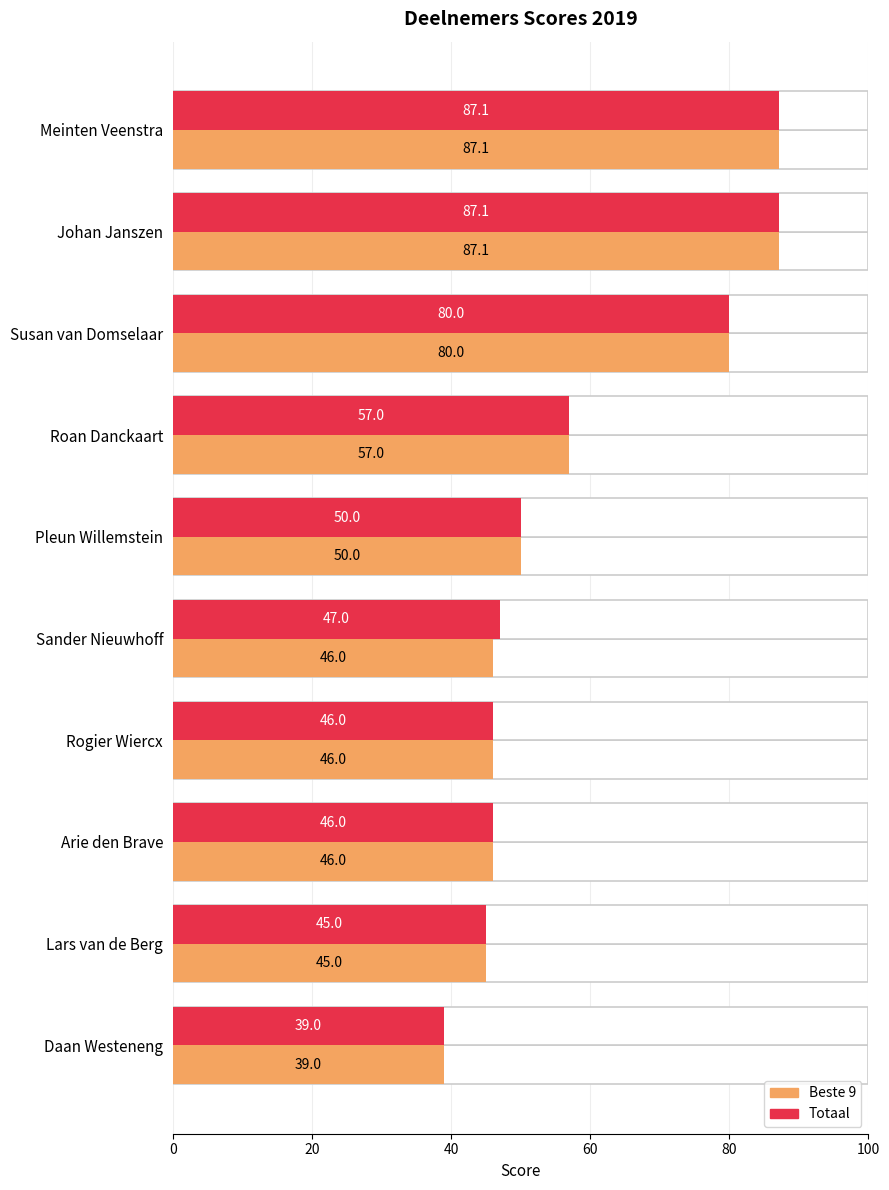

What is the approximate value of Totaal at Rogier Wiercx?

46.0